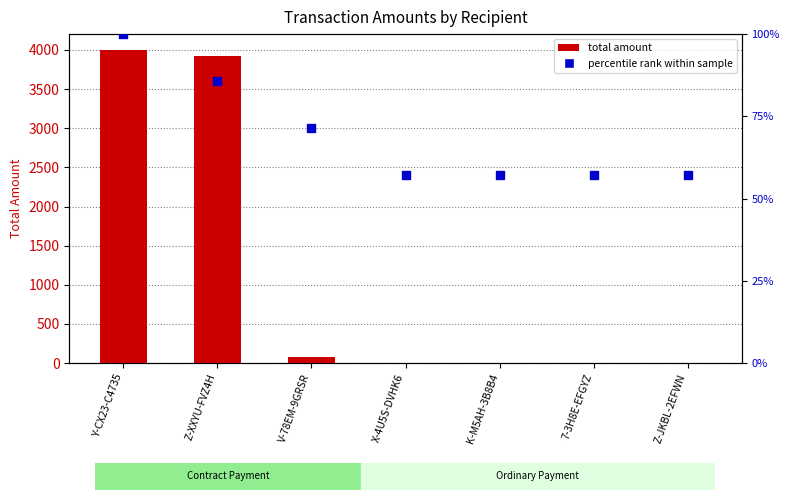

Which series has the largest total across all categories?

total amount